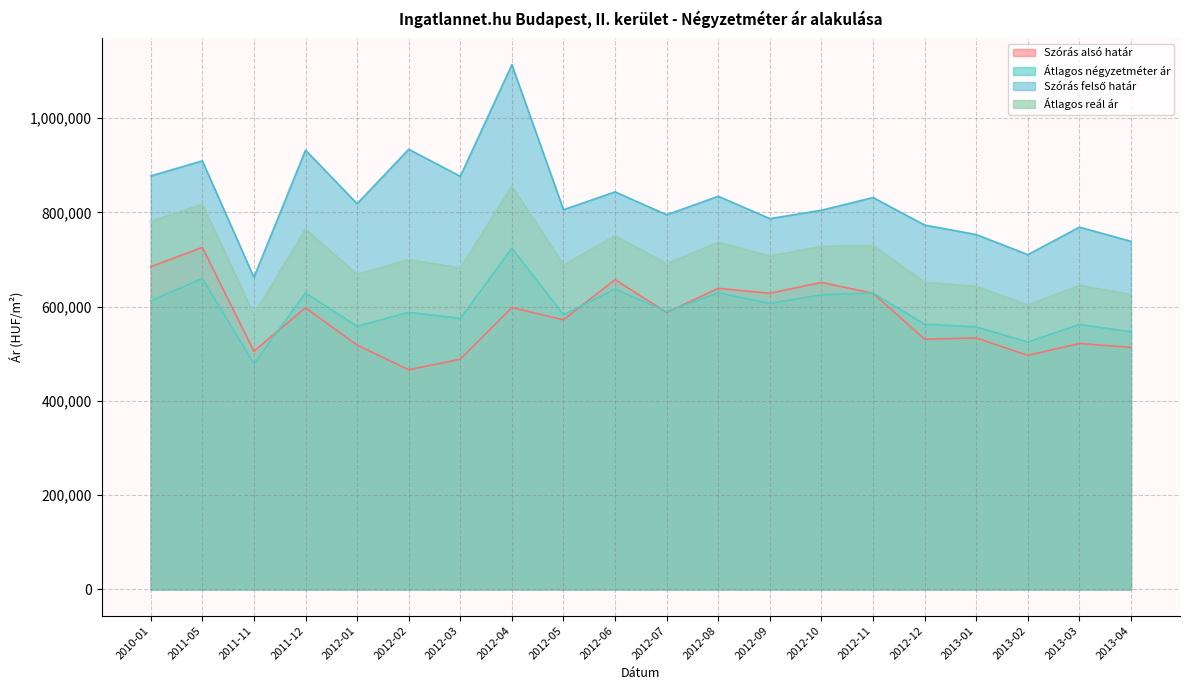

Which has a higher value, 2010-01 or 2011-05?

2011-05